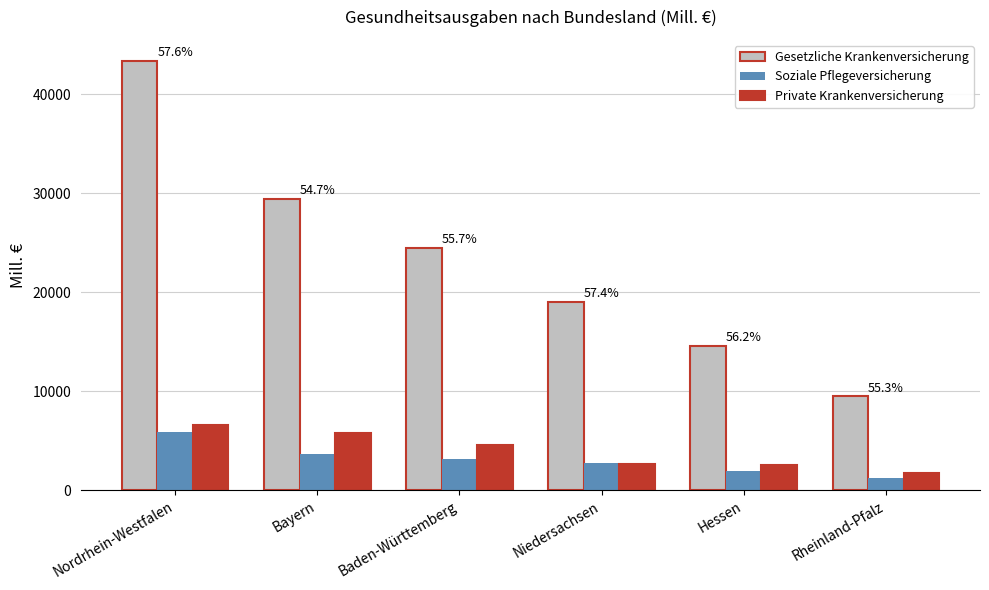

The value of Gesetzliche Krankenversicherung at Bayern is 29490.3. True or false?

True